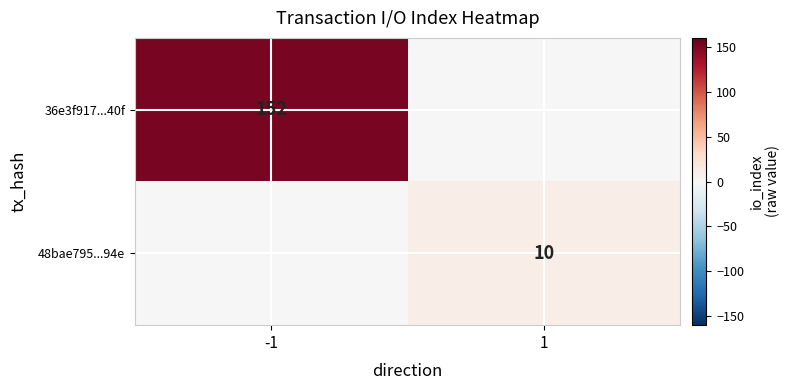

Which label corresponds to the smallest value in the chart?

1